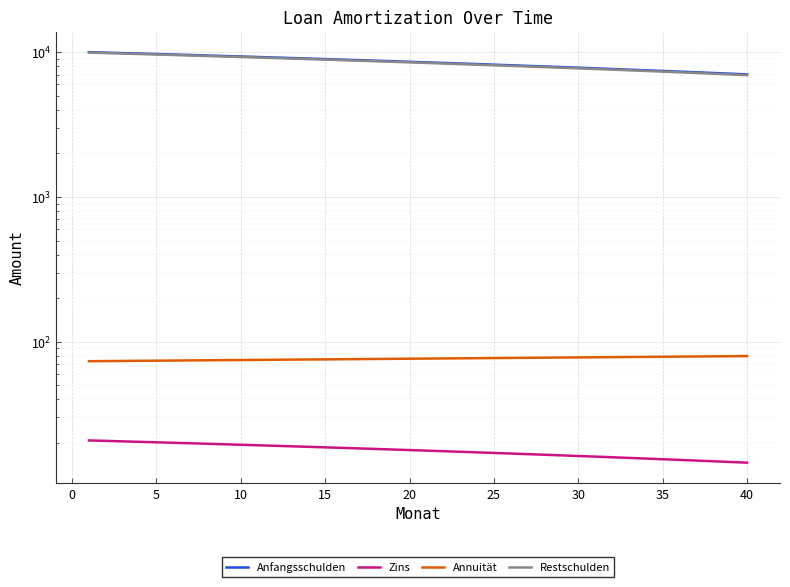

Which series has the largest range (max minus min)?

Restschulden